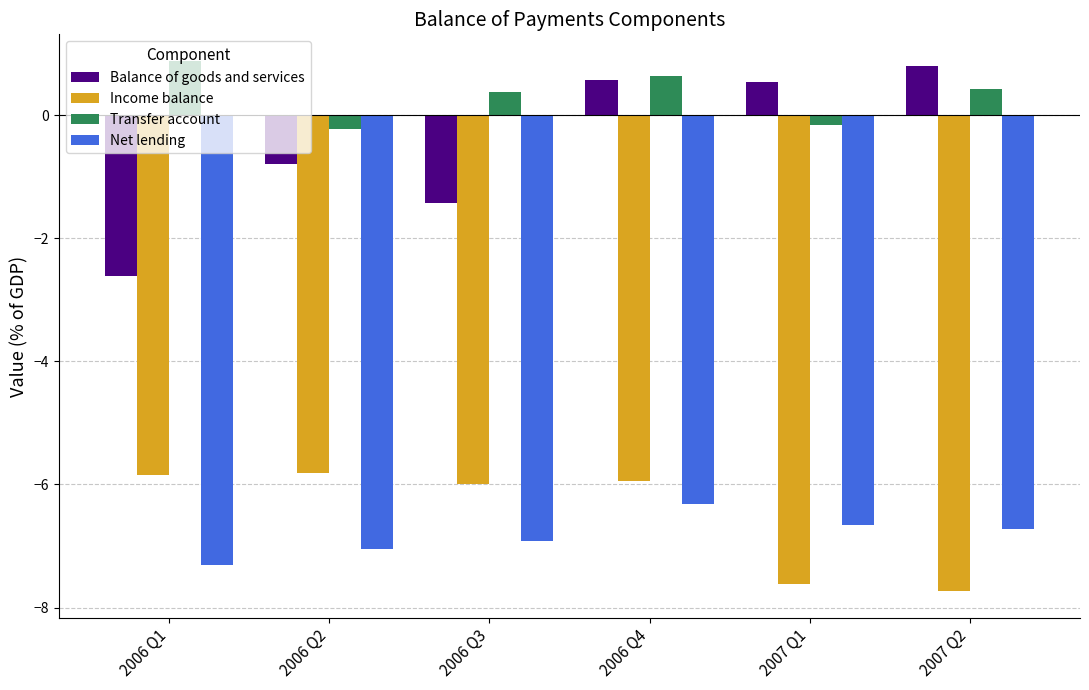

True or false: Balance of goods and services has a value of 1.0 at 2006 Q4.

False